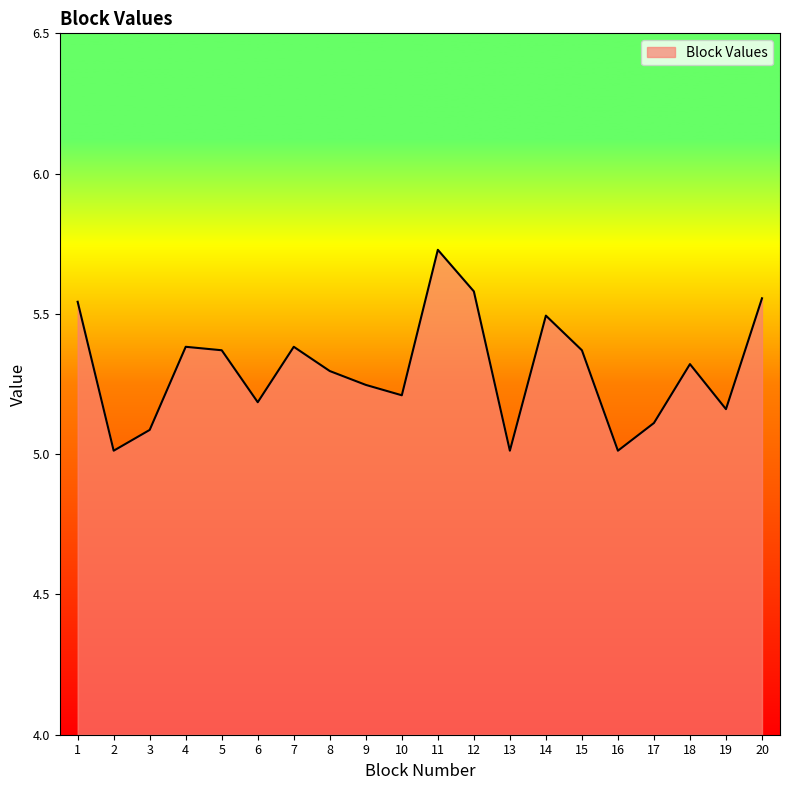

Which label corresponds to the largest value in the chart?

11